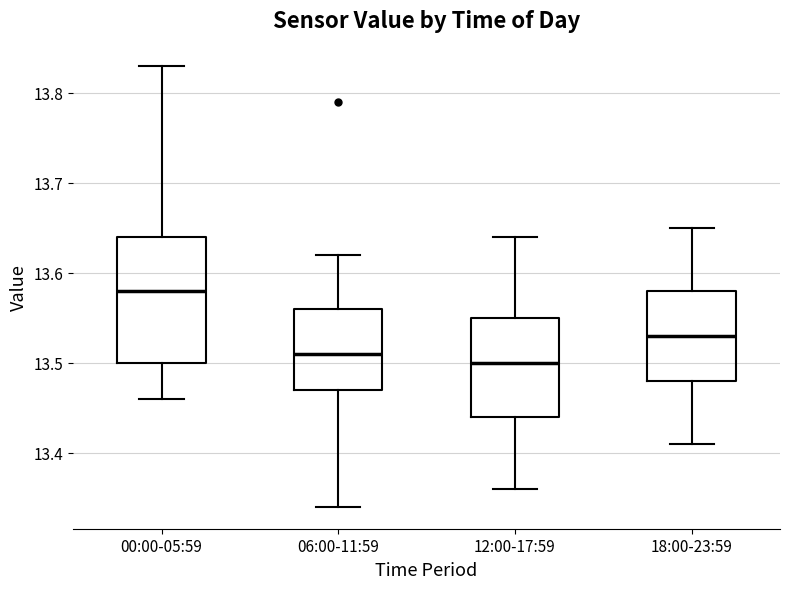

Reading left to right, read every box against the y-axis: the position of its median line, the range the box covers, and the ends of its whiskers. The values are not printed on the chart, so give them approximately, as read against the axis.

00:00-05:59: median 13.58, box 13.50 to 13.64, whiskers 13.46 to 13.83
06:00-11:59: median 13.51, box 13.47 to 13.56, whiskers 13.34 to 13.62
12:00-17:59: median 13.50, box 13.44 to 13.55, whiskers 13.36 to 13.64
18:00-23:59: median 13.53, box 13.48 to 13.58, whiskers 13.41 to 13.65